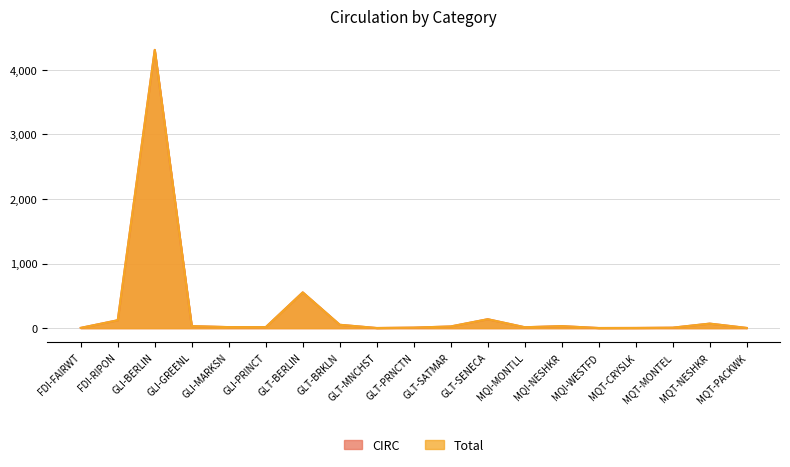

What is the total value across all series at GLI-MARKSN?

32